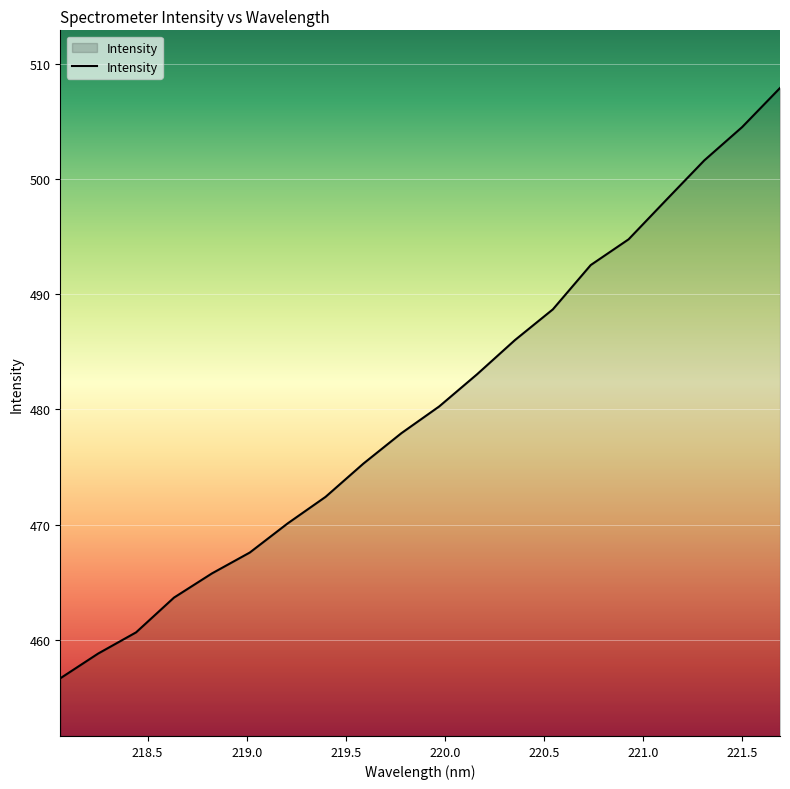

What is the smallest value displayed?

456.7